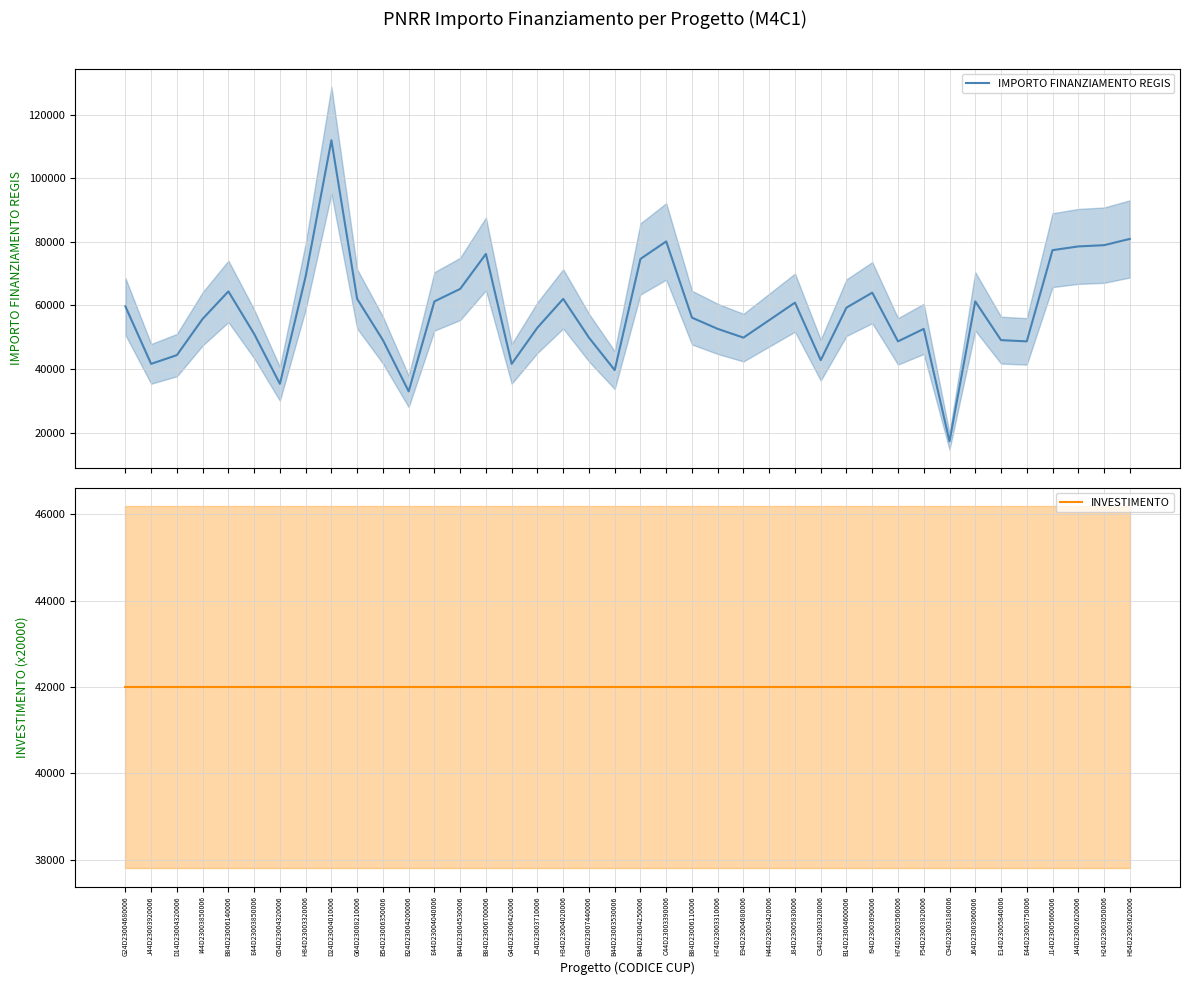

How many values in the IMPORTO FINANZIAMENTO REGIS series are below 56170?

20